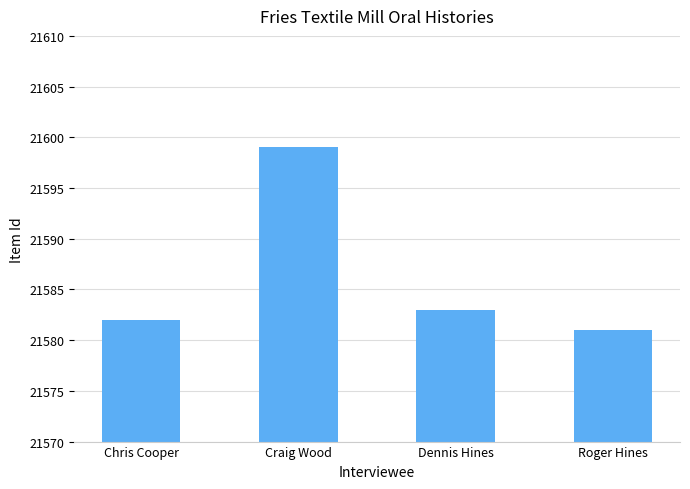

What is the label of the 1st bar from the left?

Chris Cooper